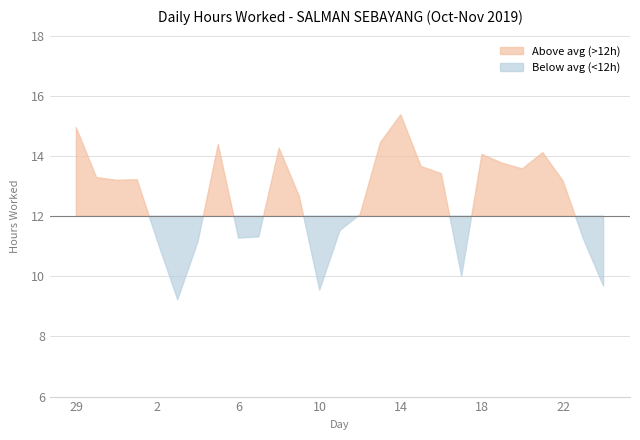

What is the difference between the second highest and second lowest values?

5.4